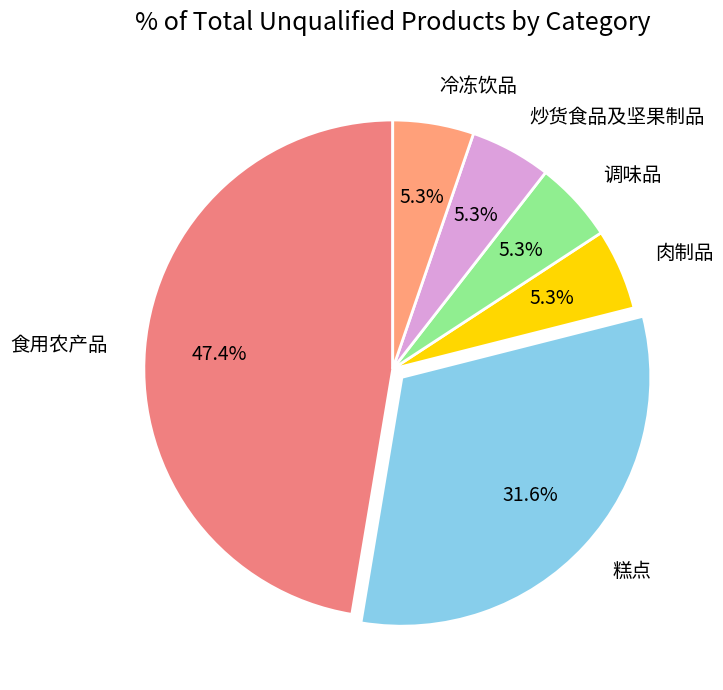

To the nearest percent, what is the combined percentage of 食用农产品 and 糕点?

79%